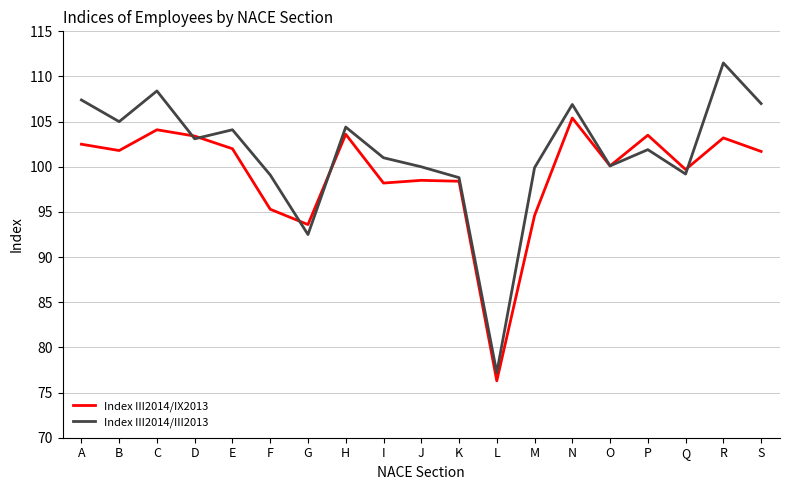

What is the difference between the Index III2014/III2013 values at C and B?

3.4